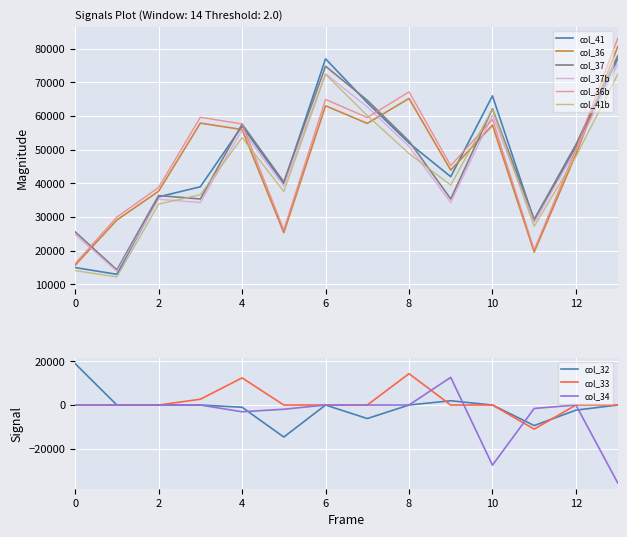

What is the highest value of the col_37 series?

77828.0